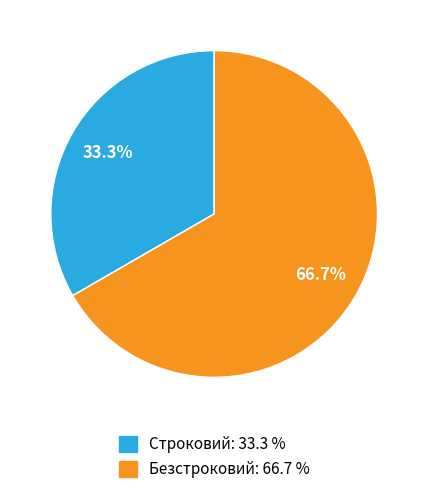

Count the number of slices in the pie.

2